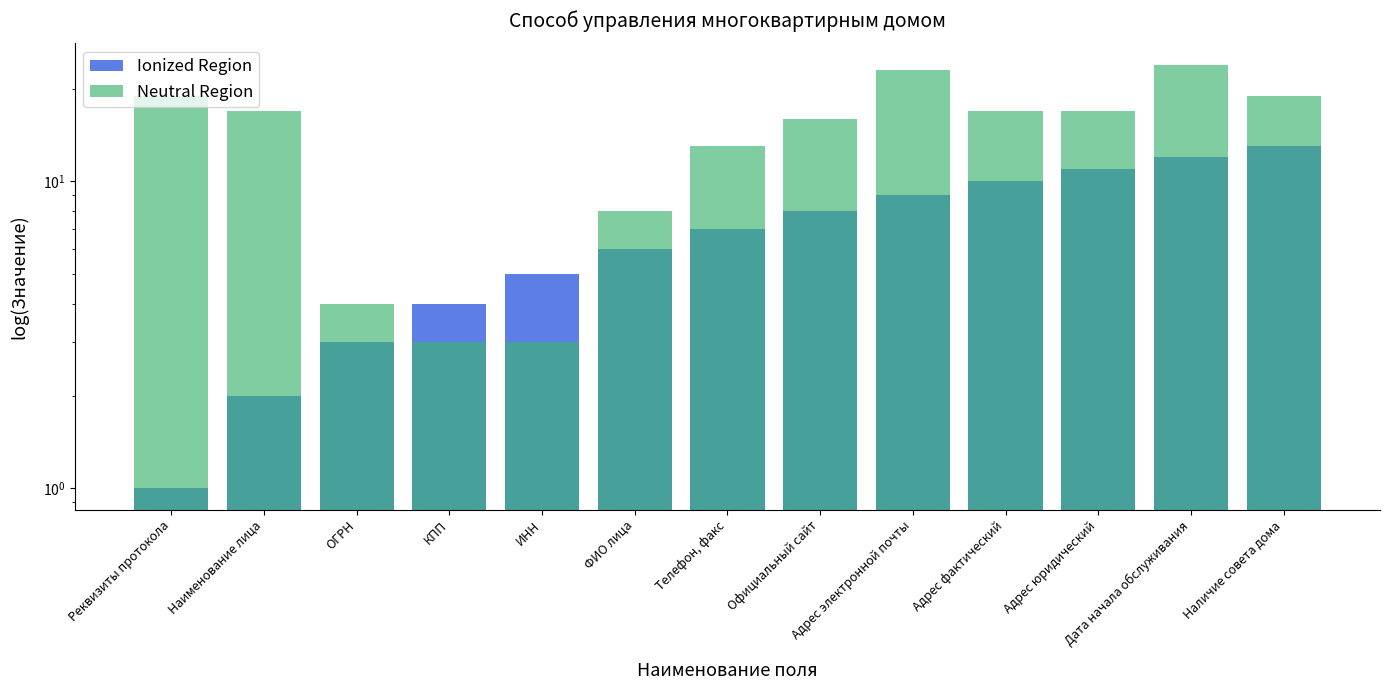

The Ionized Region series shows 22 at Дата начала обслуживания. True or false?

False